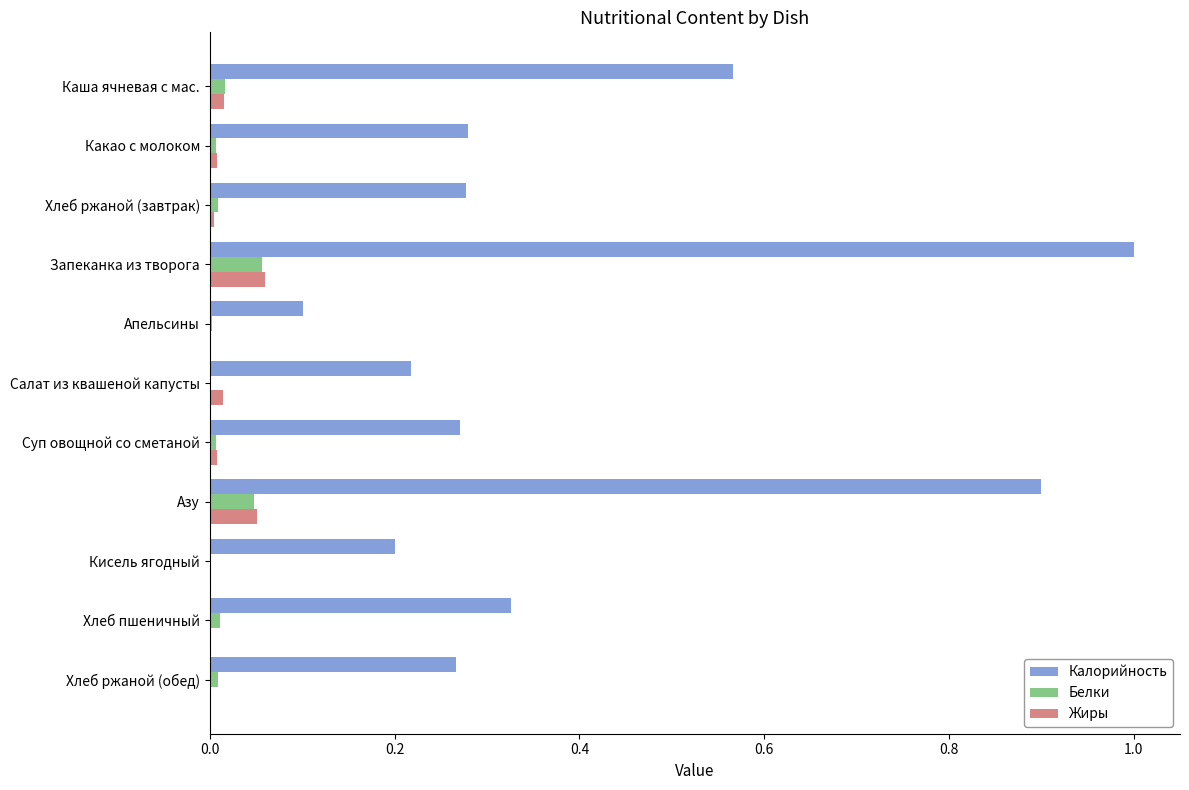

What is the maximum value shown in the chart?

1.0